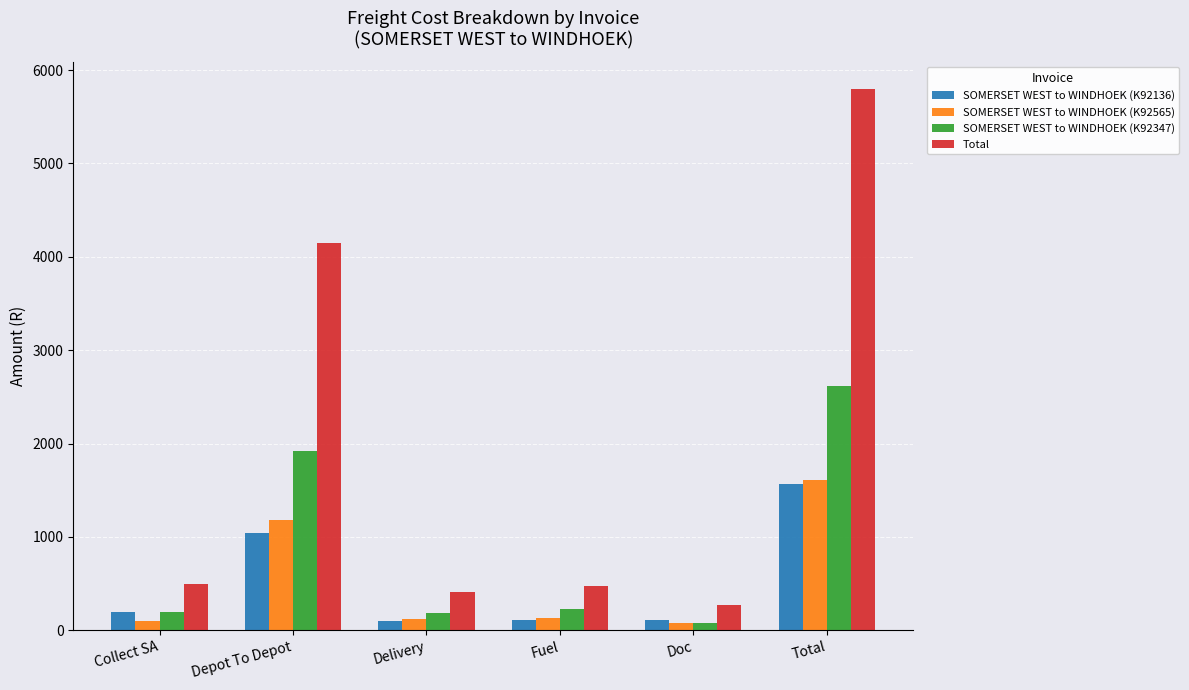

At which label does SOMERSET WEST to WINDHOEK (K92136) reach its peak?

Total